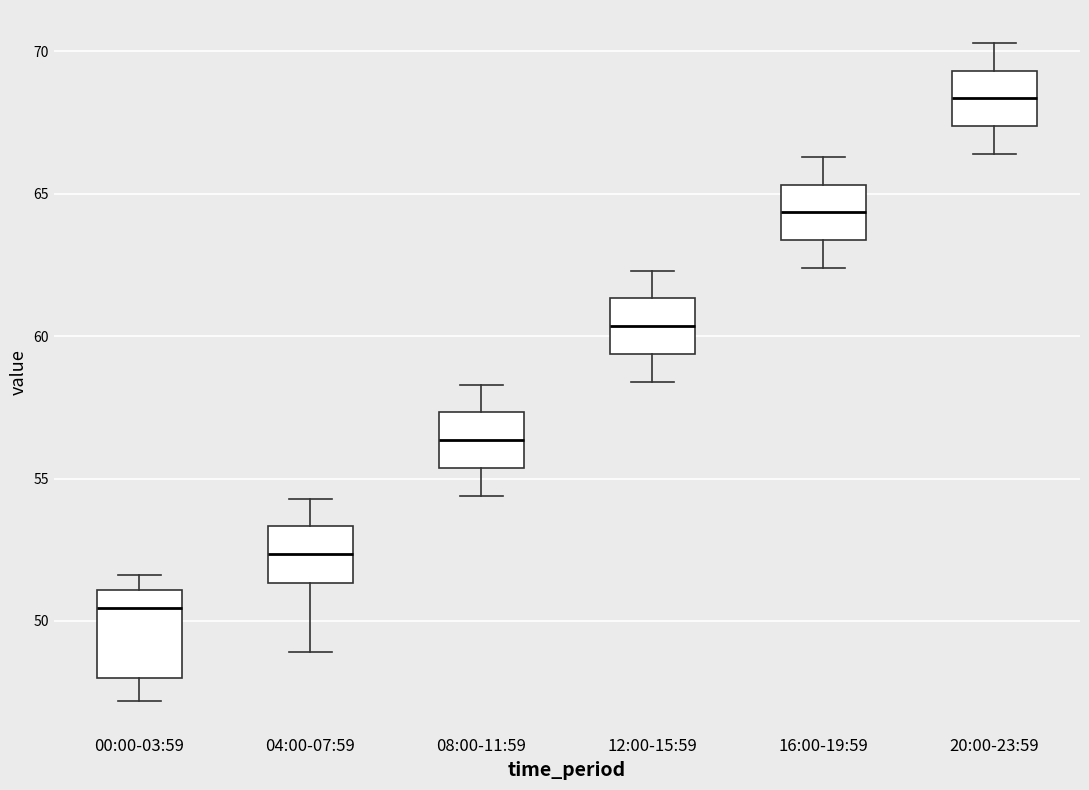

Reading left to right, read every box against the y-axis: the position of its median line, the range the box covers, and the ends of its whiskers. The values are not printed on the chart, so give them approximately, as read against the axis.

00:00-03:59: median 50.5, box 48.0 to 51.0, whiskers 47.0 to 51.5
04:00-07:59: median 52.5, box 51.5 to 53.5, whiskers 49.0 to 54.5
08:00-11:59: median 56.5, box 55.5 to 57.5, whiskers 54.5 to 58.5
12:00-15:59: median 60.5, box 59.5 to 61.5, whiskers 58.5 to 62.5
16:00-19:59: median 64.5, box 63.5 to 65.5, whiskers 62.5 to 66.5
20:00-23:59: median 68.5, box 67.5 to 69.5, whiskers 66.5 to 70.5